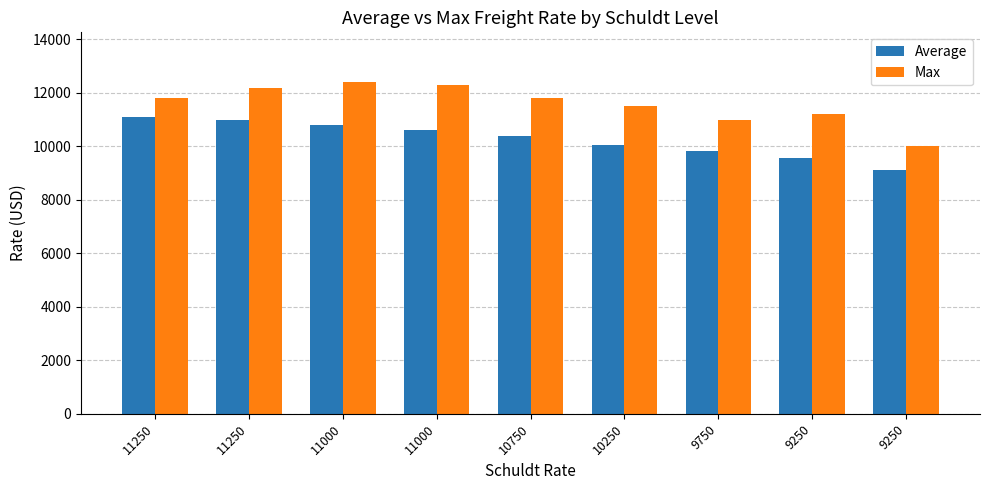

How many data points in Max are less than 11800?

4